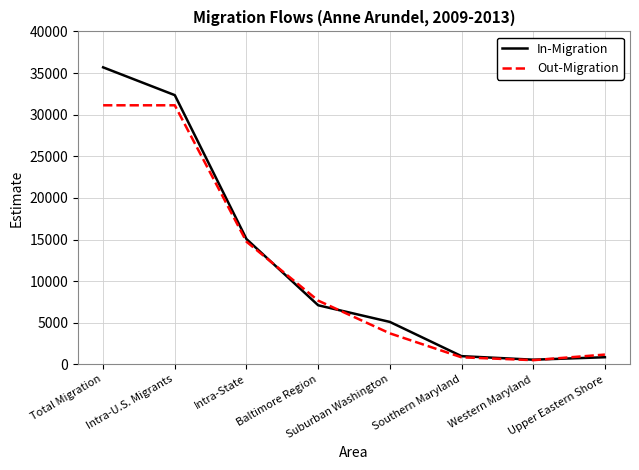

Which series has the widest spread of values?

In-Migration